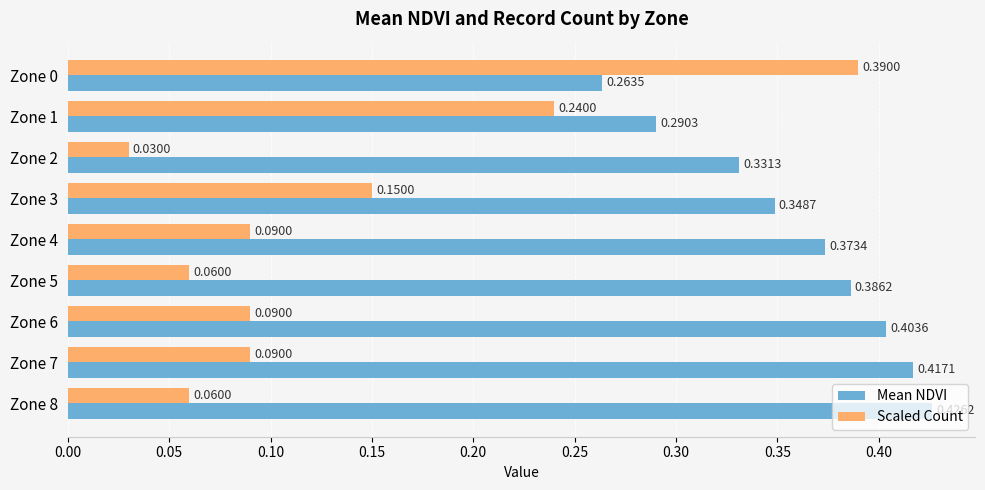

Which series has the largest range (max minus min)?

Scaled Count